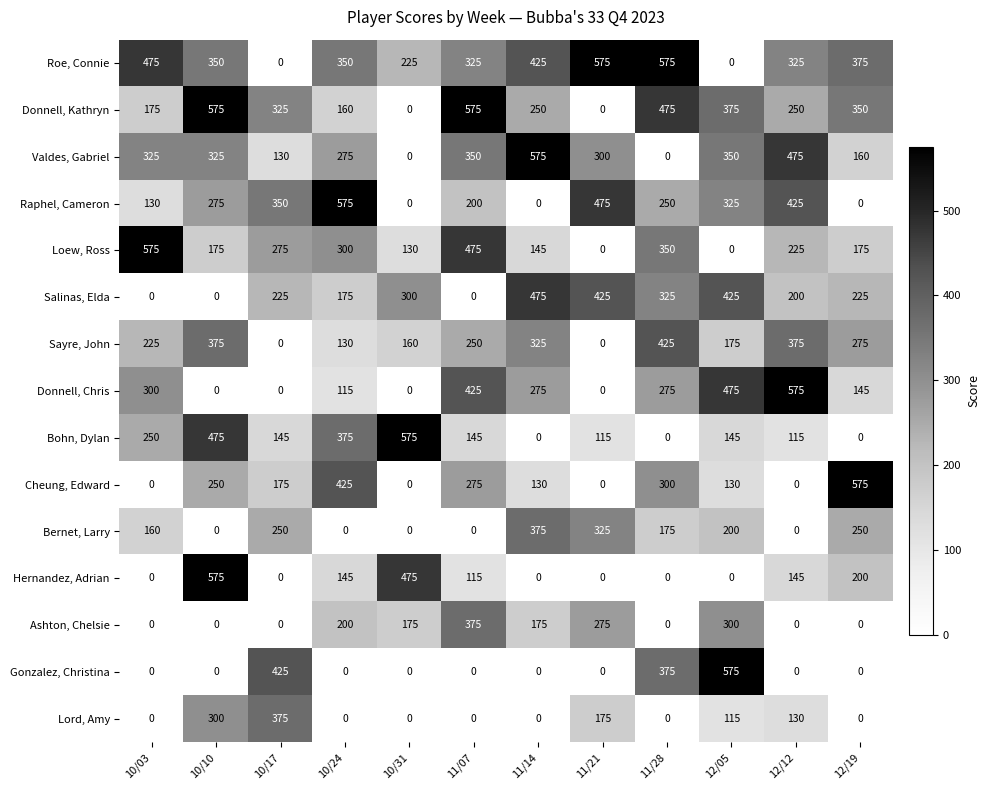

At which label does Valdes, Gabriel reach its peak?

11/14